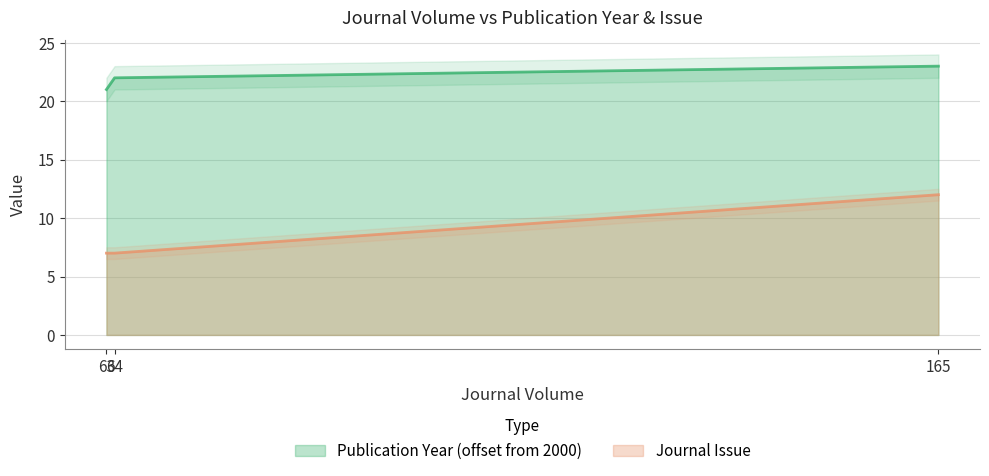

How many values exceed 7?

1